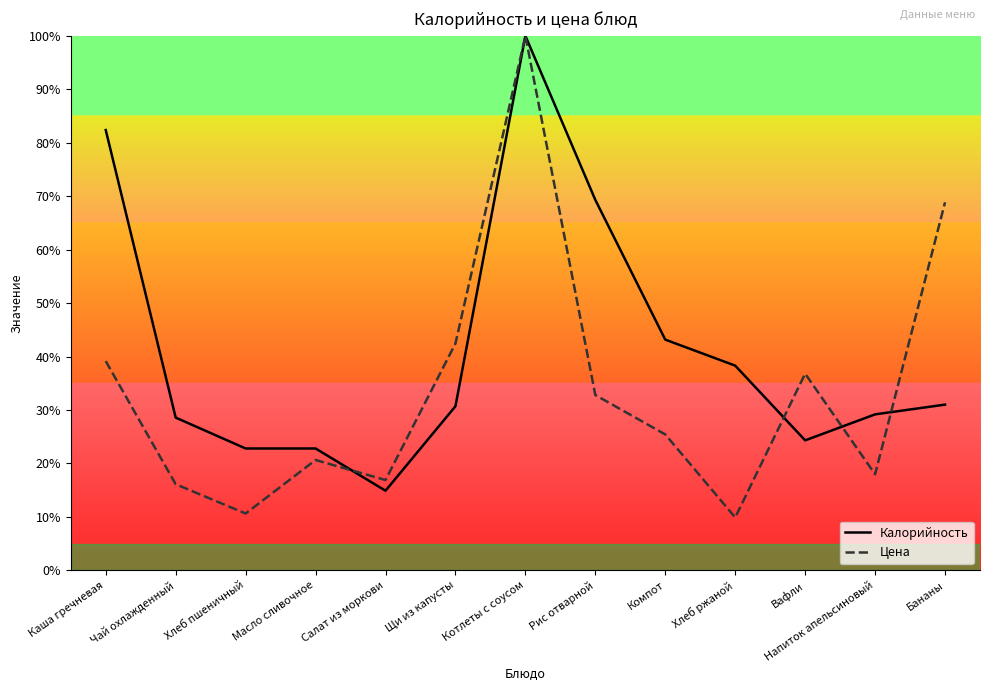

After their last crossing, which series has the higher values: Цена or Калорийность?

Цена